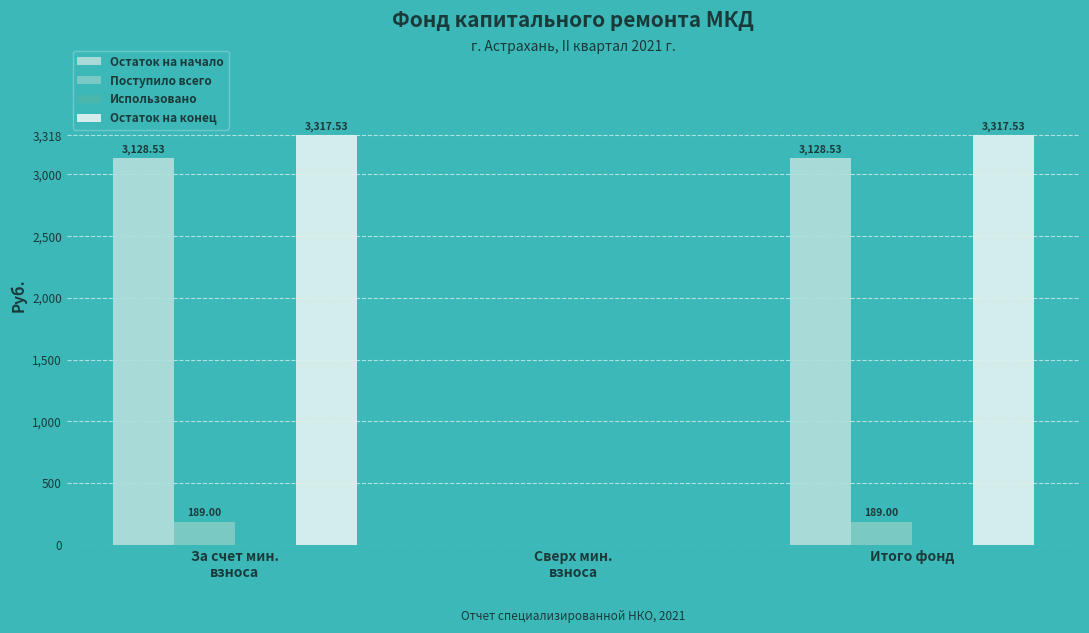

What is the sum of all Поступило всего values?

378.0